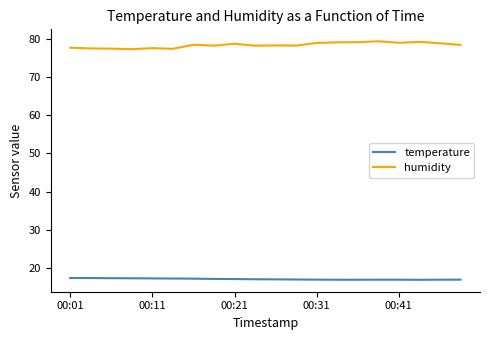

What is the greatest value displayed?

79.3